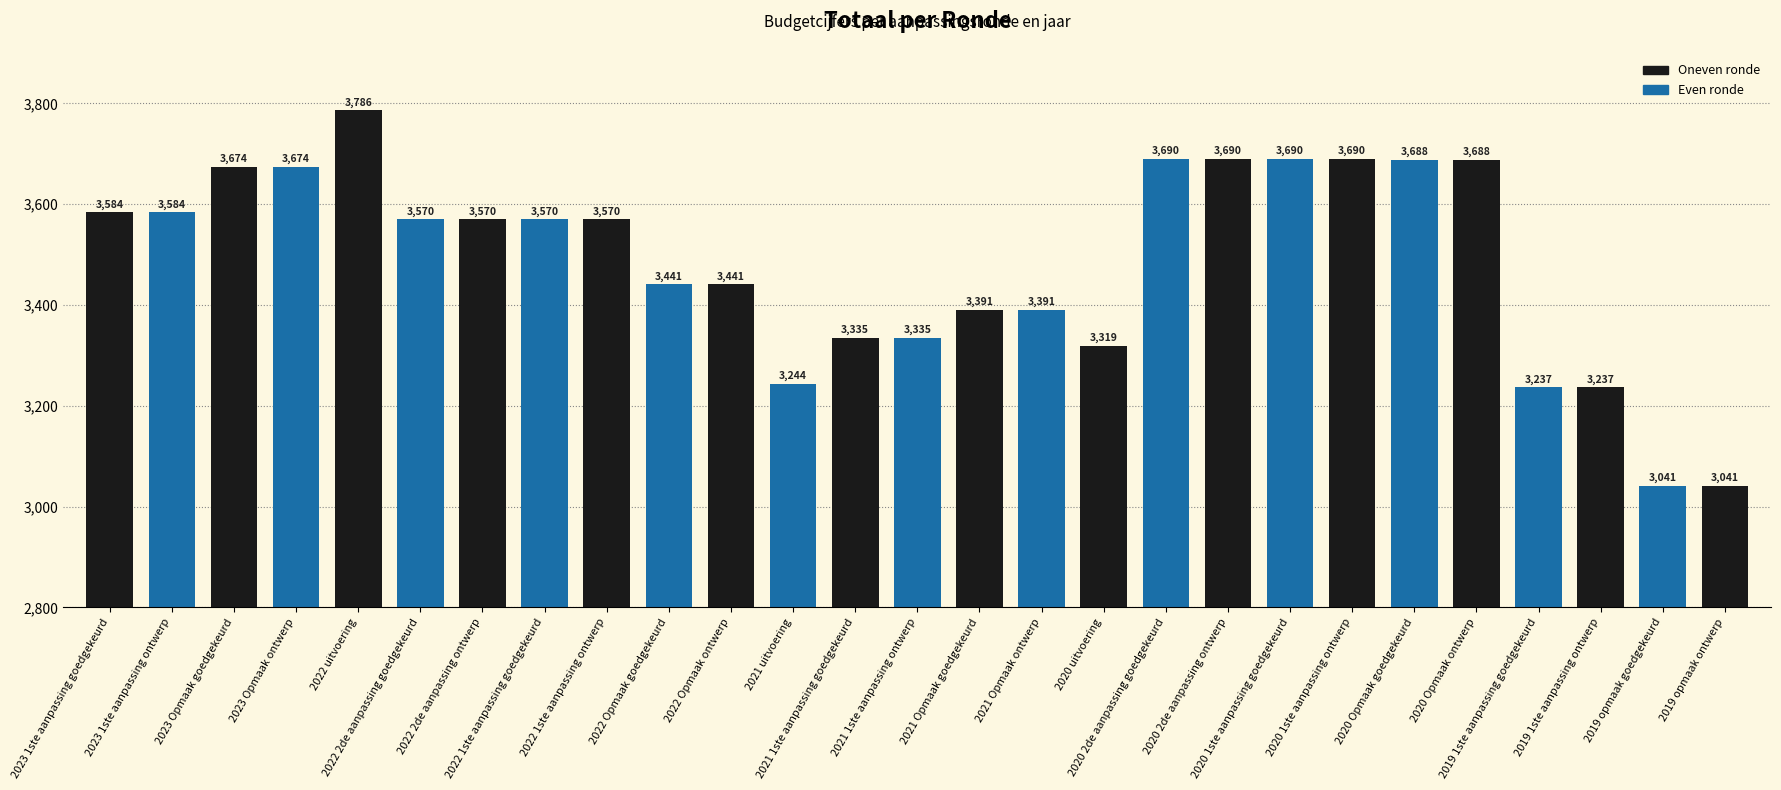

What is the value of the 22nd bar from the left?

3688